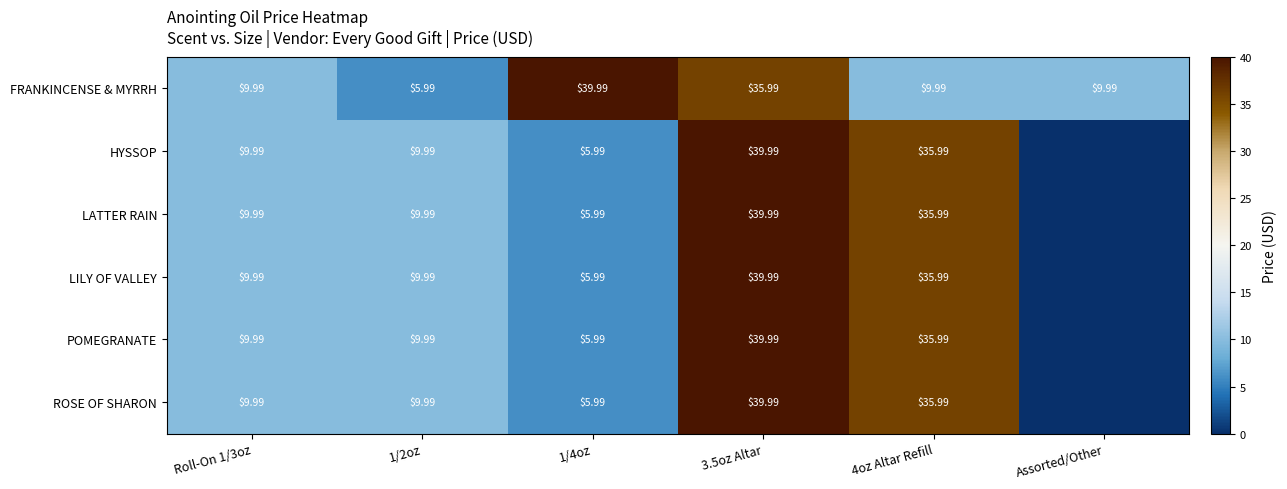

Is the value of ROSE OF SHARON at 1/2oz greater than the value of FRANKINCENSE & MYRRH at 3.5oz Altar?

No